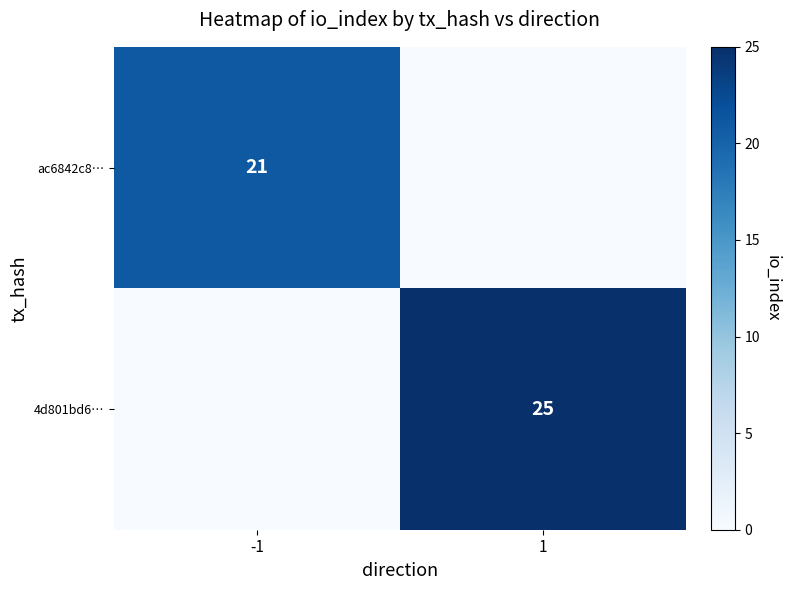

True or false: 4d801bd6… has a value of 6 at 1.

False